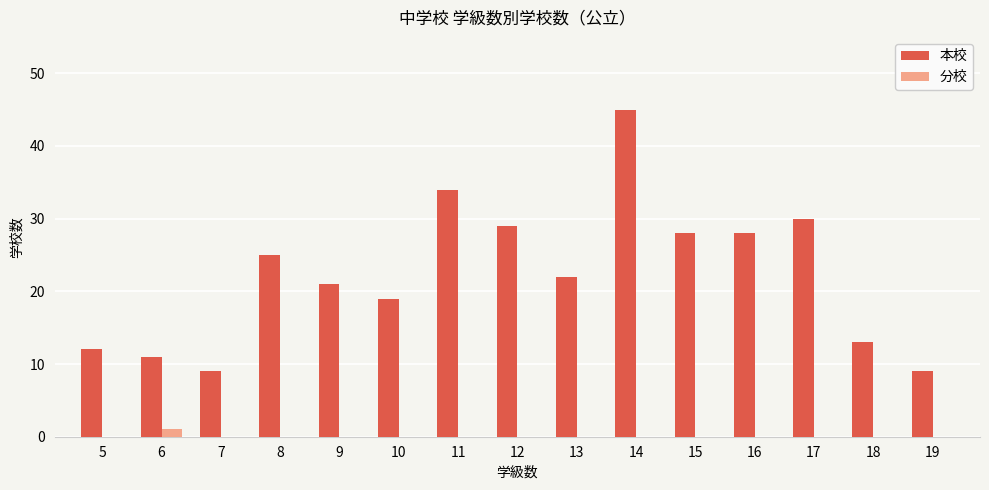

At which category is the sum across all series the highest?

14